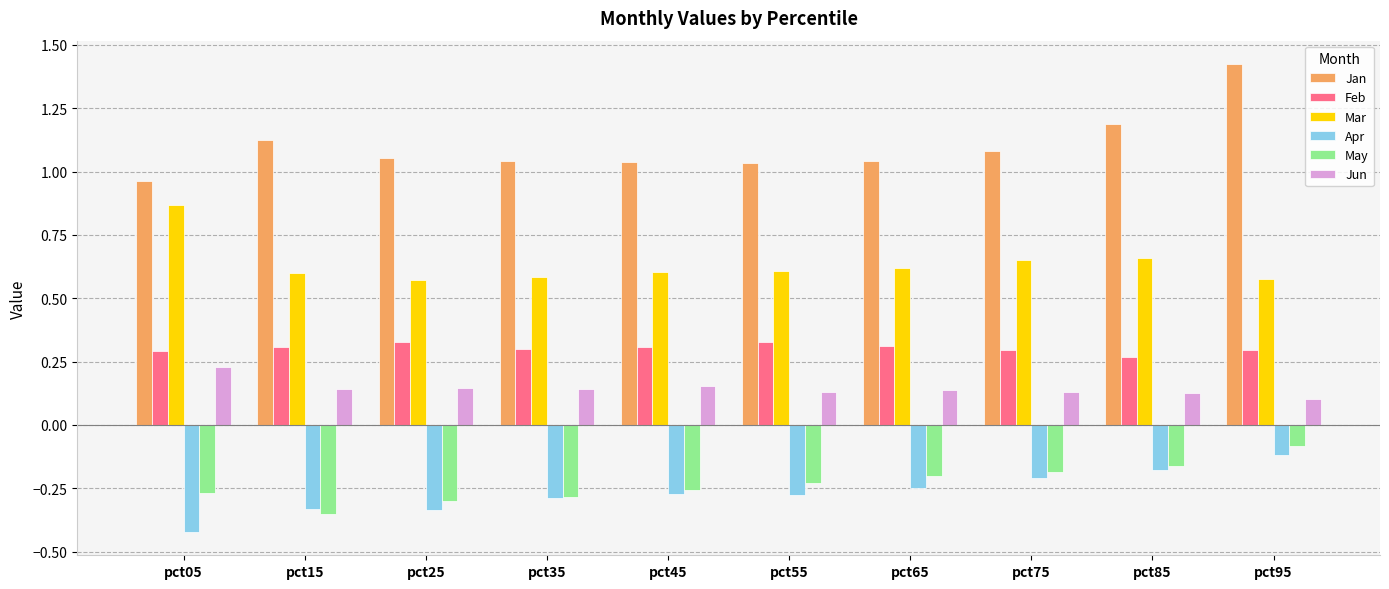

Which series has the largest range (max minus min)?

Jan